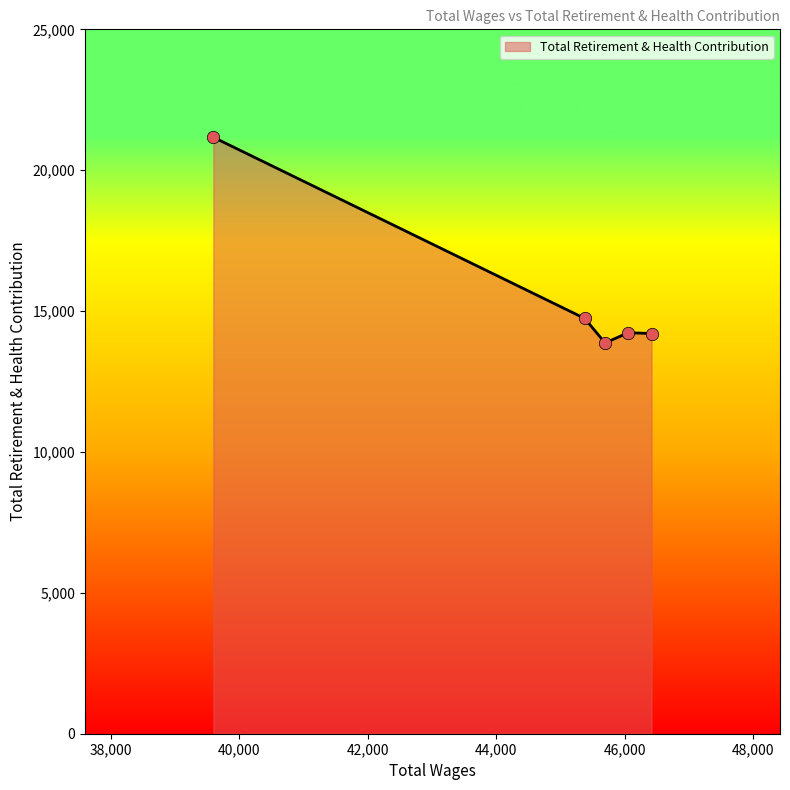

What is the sum of all values?

78214